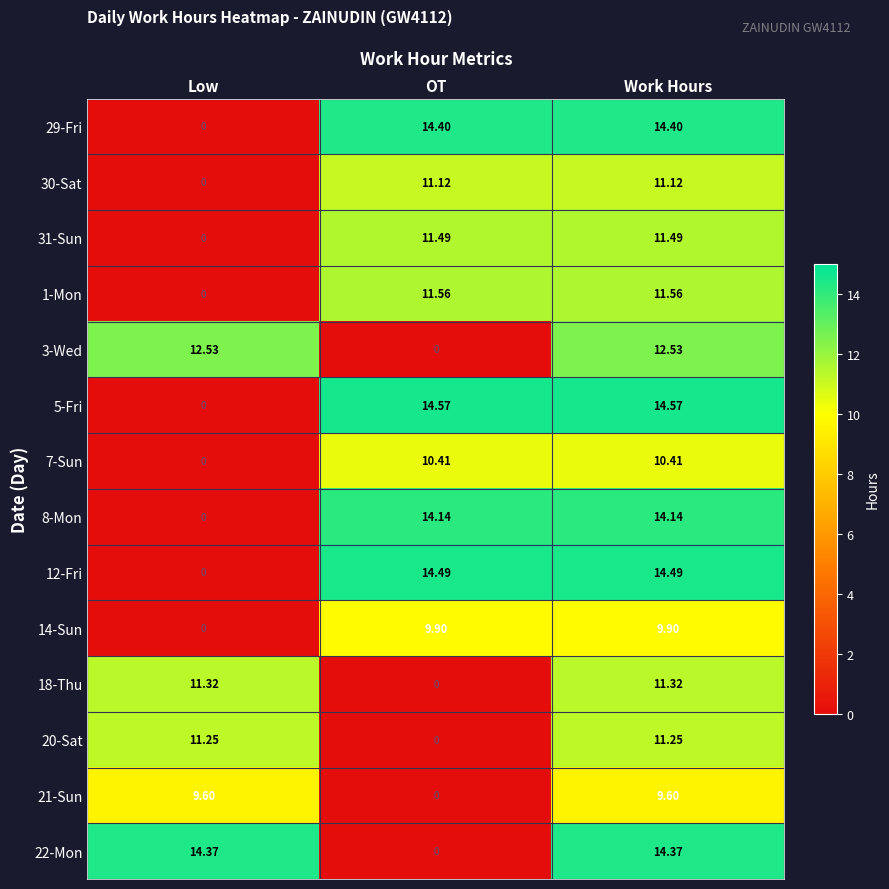

Where does the 31-Sun series first go above 11?

OT